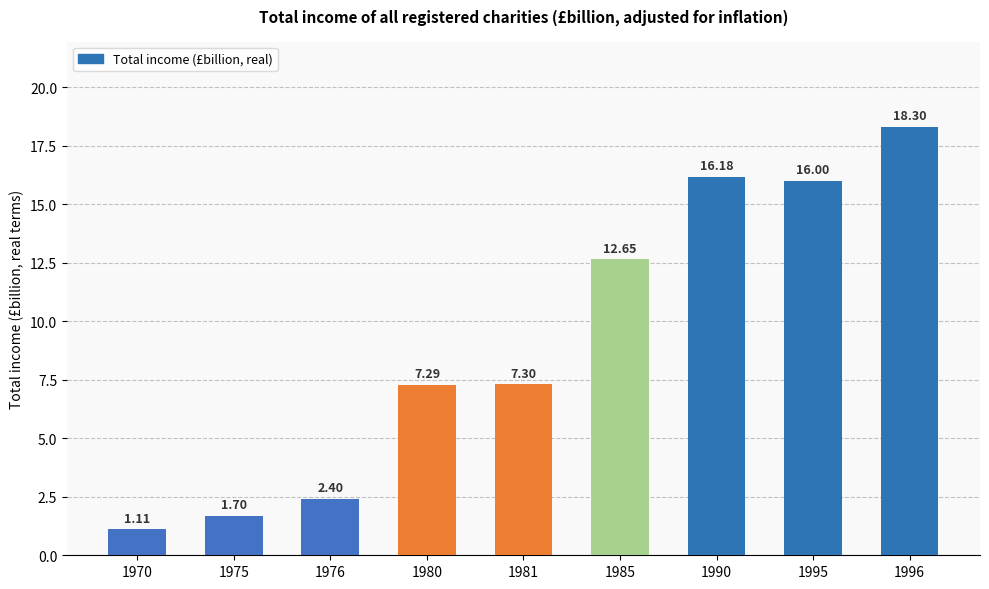

What is the average value?

9.2